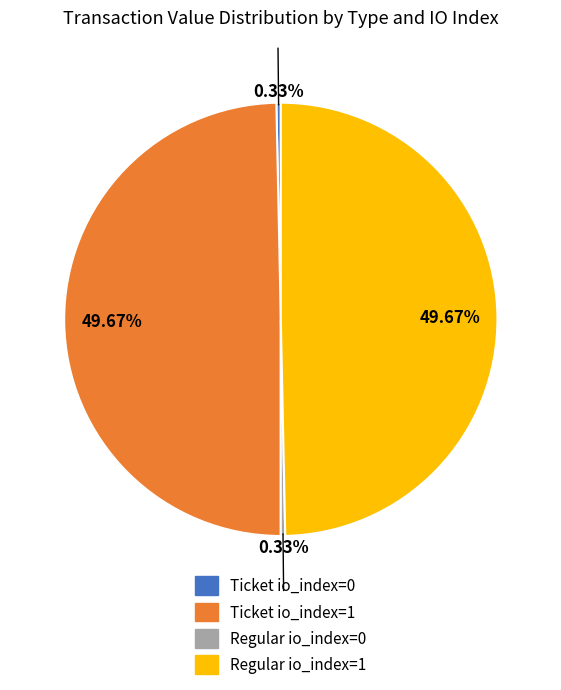

Which has a higher value, Ticket io_index=0 or Ticket io_index=1?

Ticket io_index=1